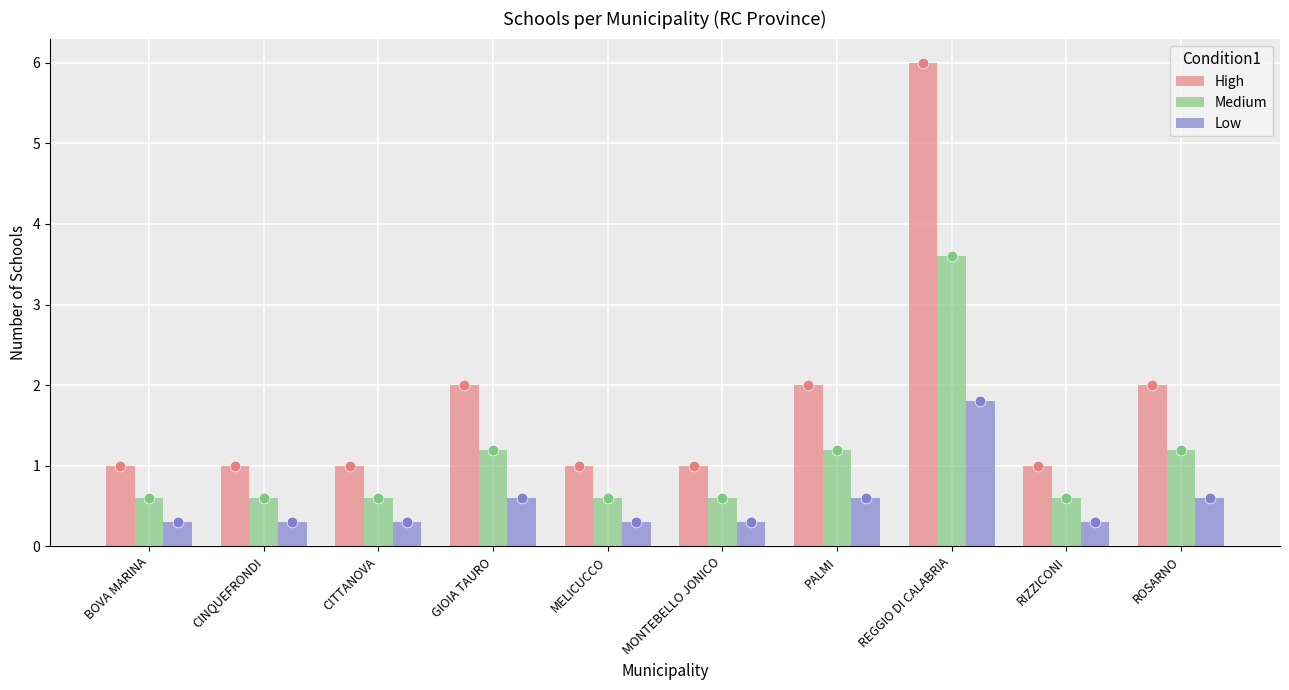

Which series reaches the maximum Y coordinate?

High